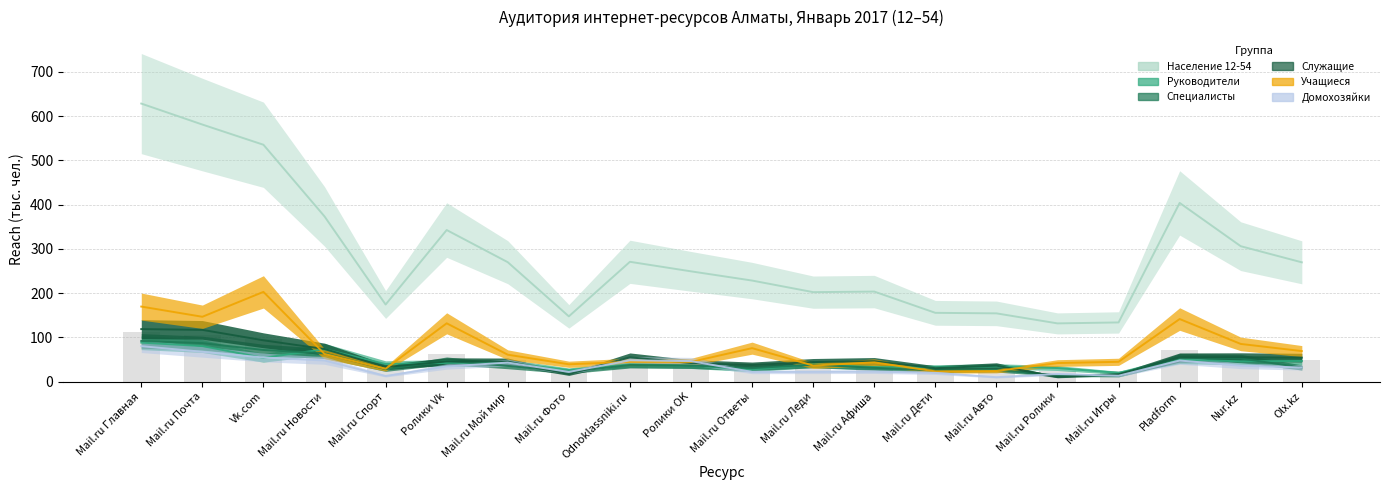

Which series has the largest total across all categories?

Население 12-54